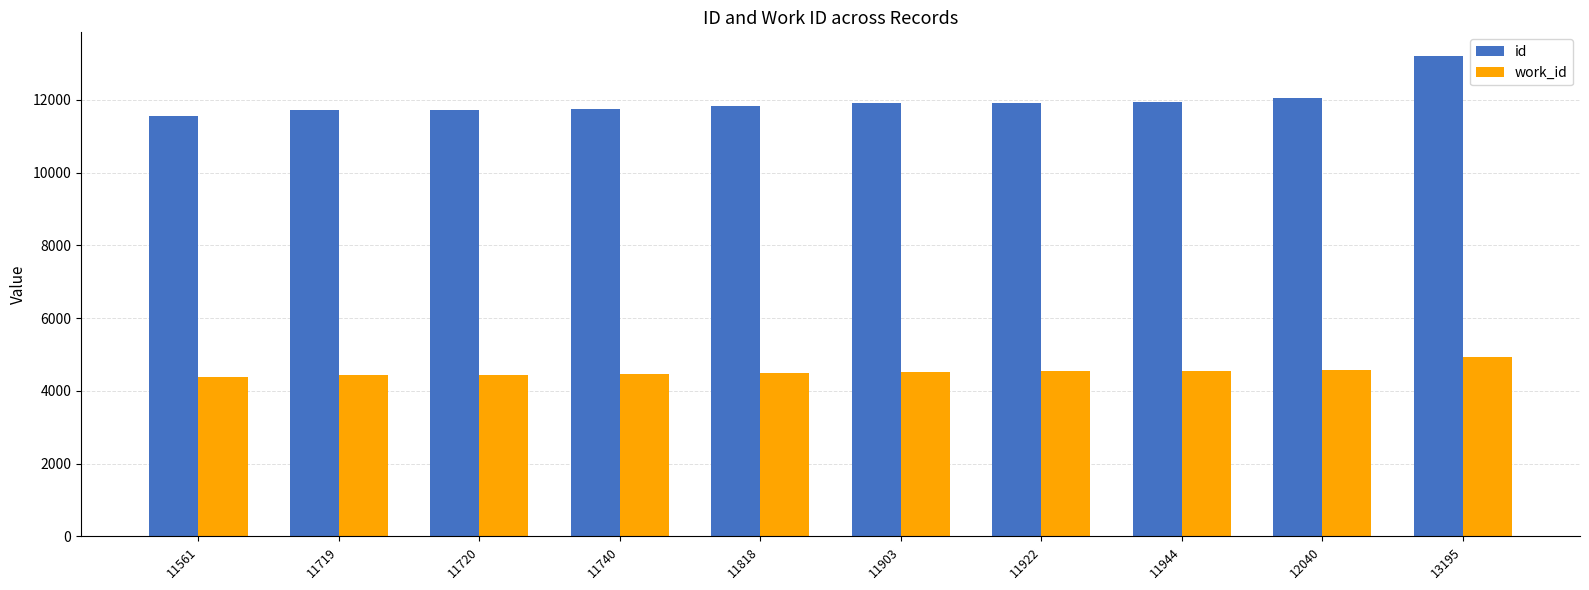

Which series has the largest range (max minus min)?

id